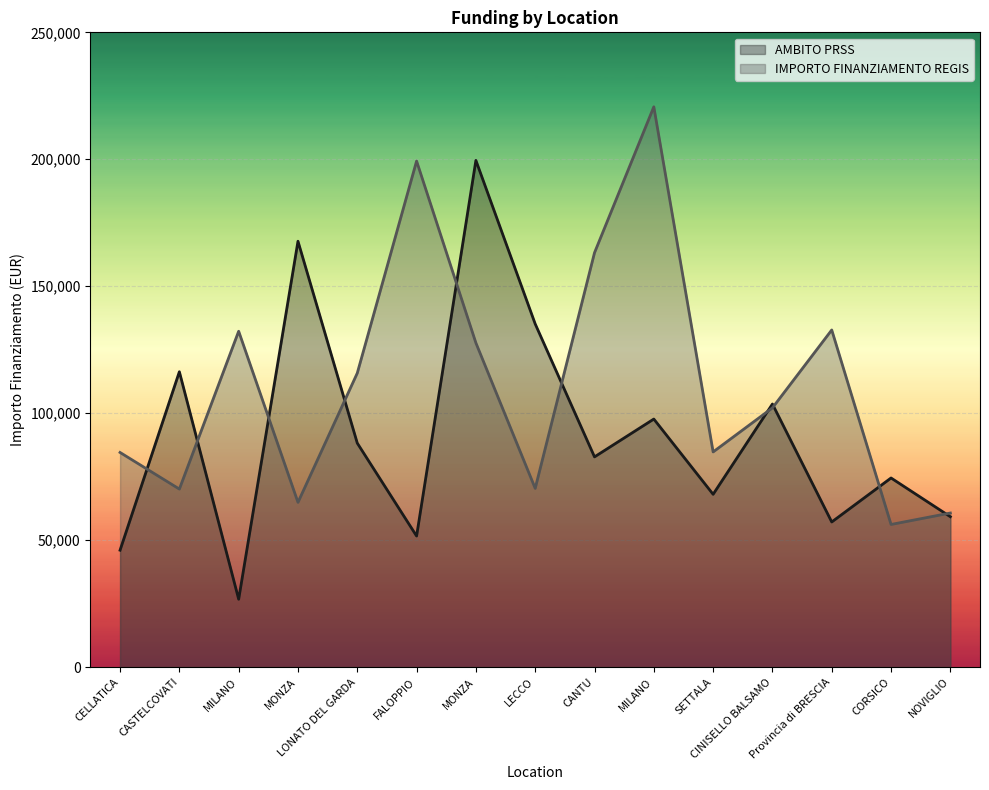

What is the spread (max minus min) of values at SETTALA?

16686.7